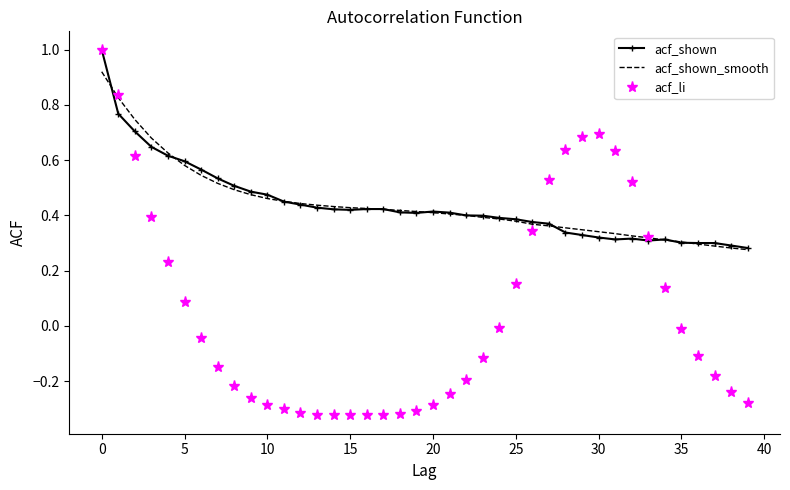

Which series has the widest spread of values?

acf_li